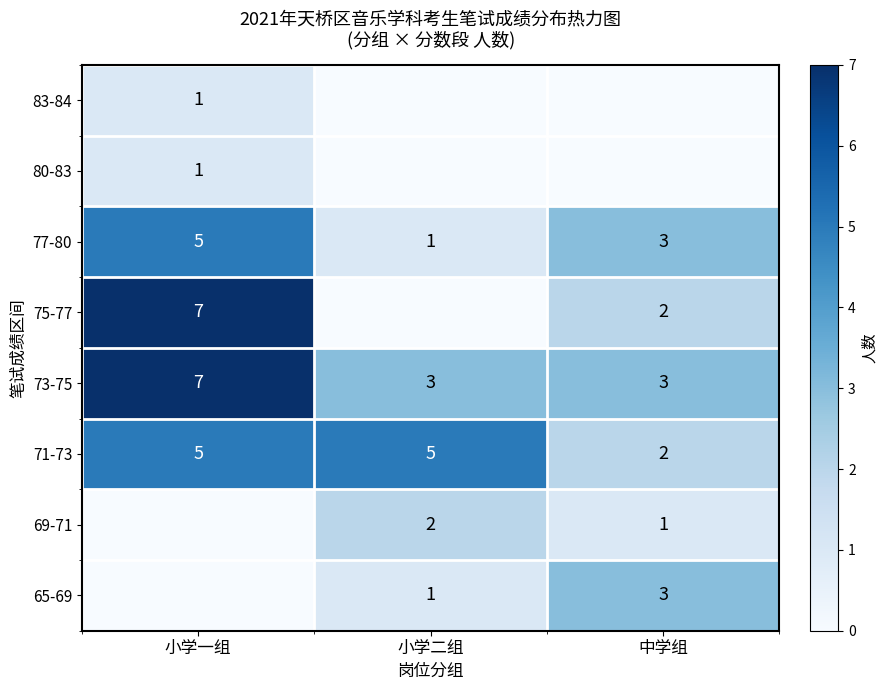

At how many categories does at least one series exceed 1?

3